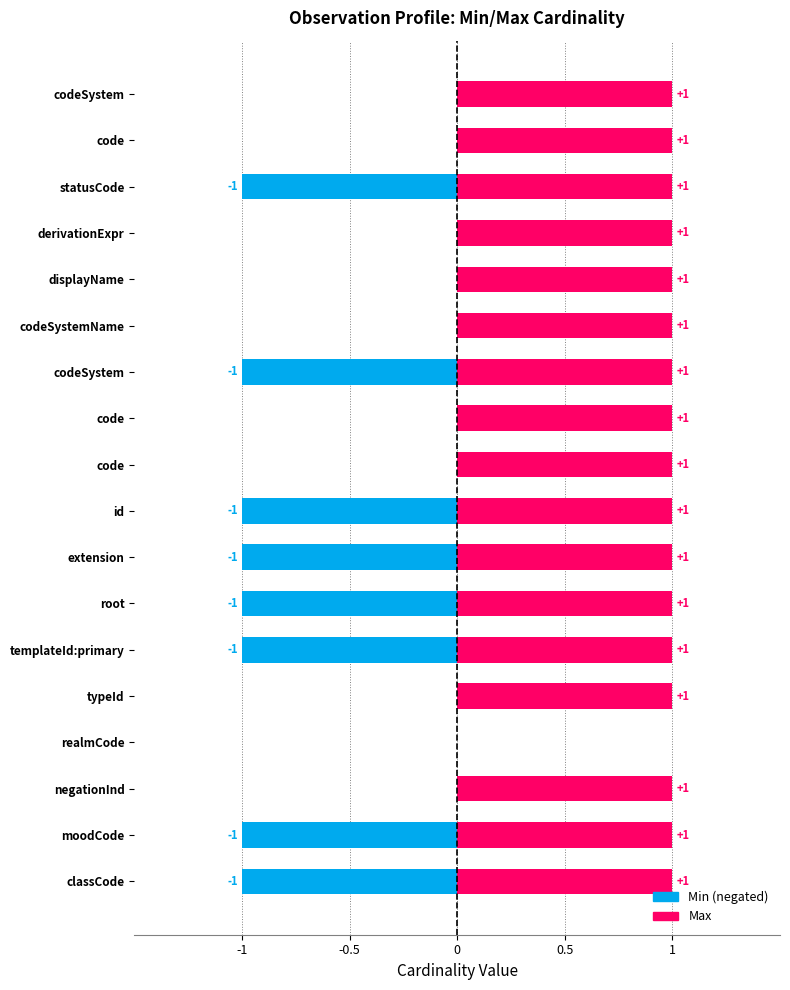

True or false: Max has a value of 1 at extension.

True